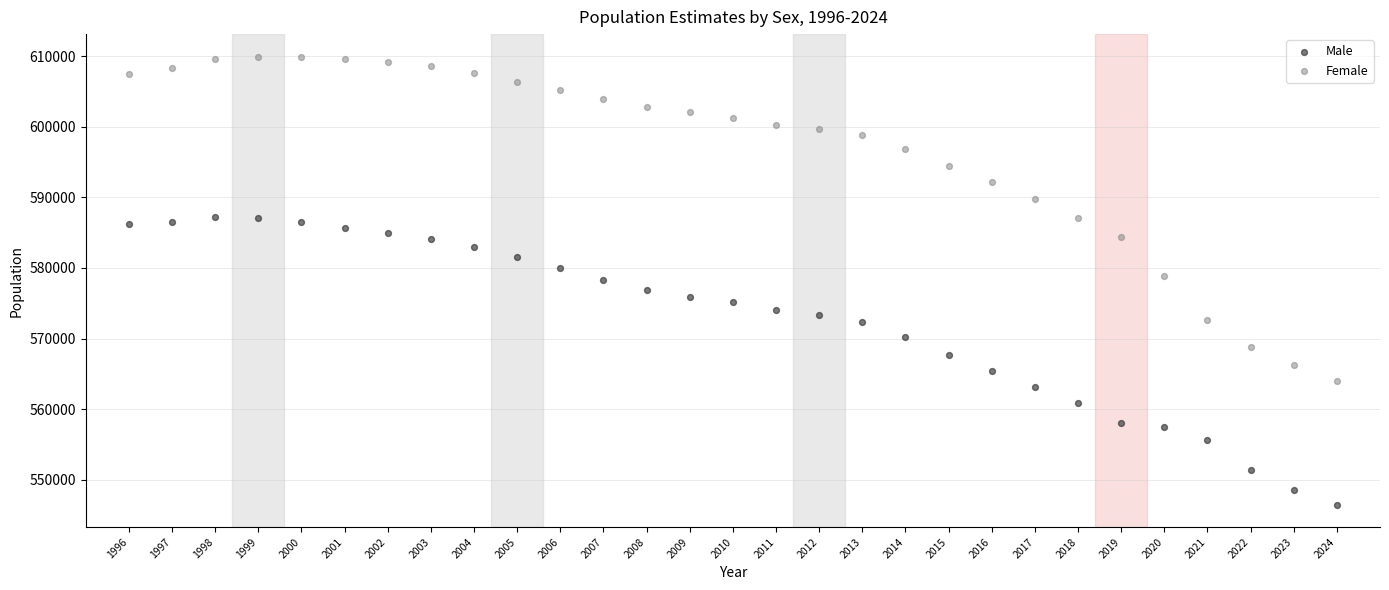

Which series reaches the maximum Y coordinate?

Female